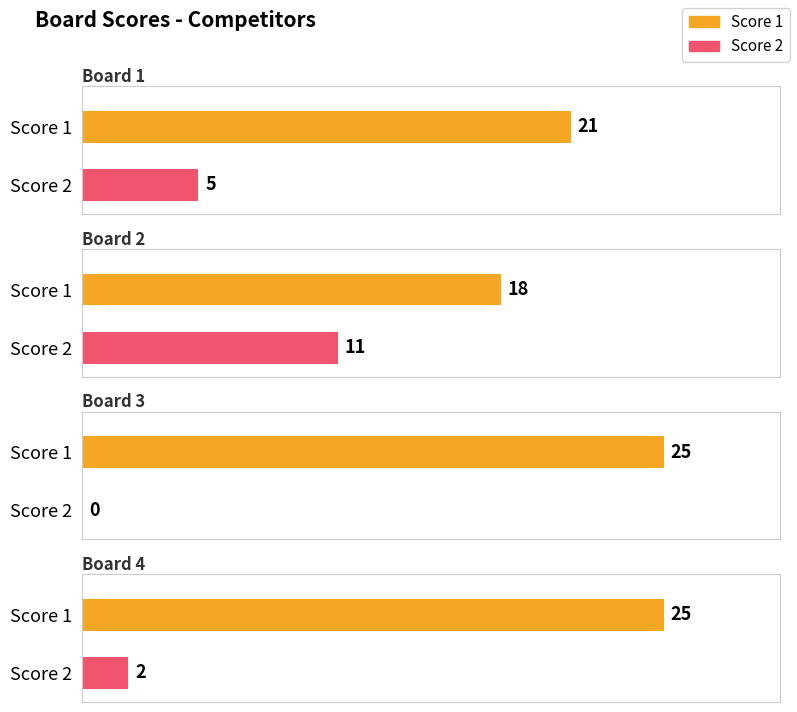

List the series in order of their overall mean, lowest first.

Score 2, Score 1